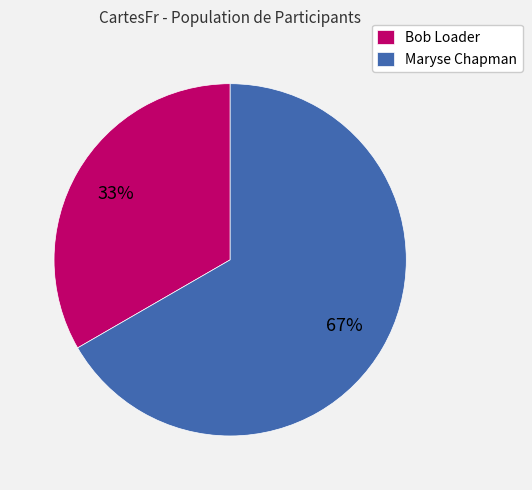

Is the sum of Maryse Chapman and Bob Loader greater than half?

Yes